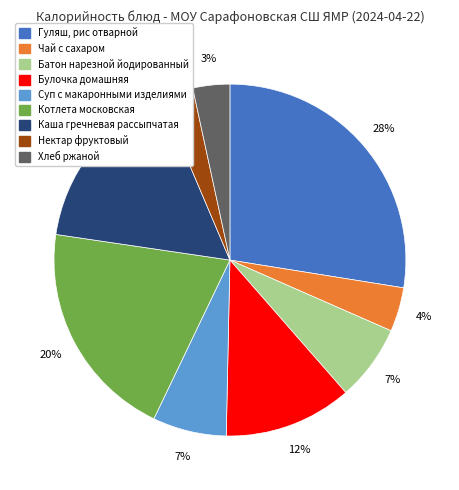

Is the sum of Булочка домашняя and Каша гречневая рассыпчатая greater than half?

No